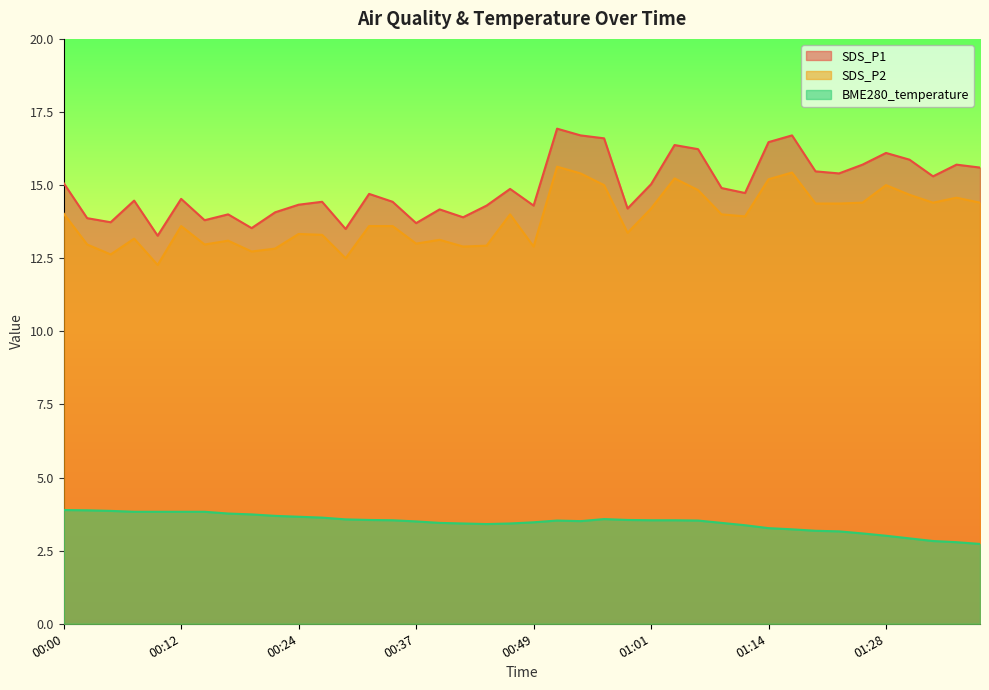

Rank the series by their maximum value, from highest to lowest.

SDS_P1, SDS_P2, BME280_temperature